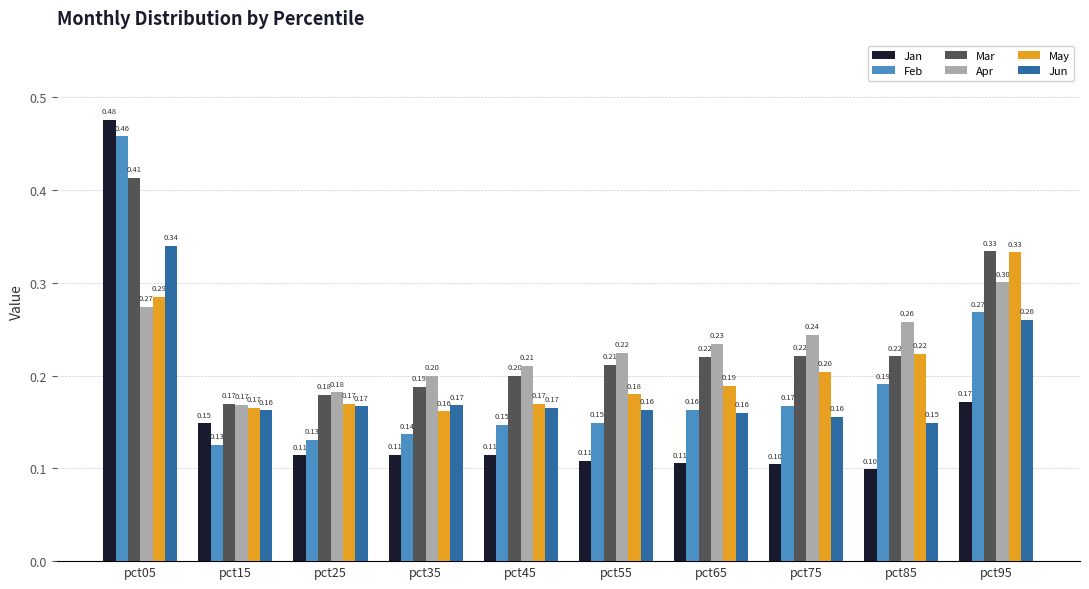

Which label corresponds to the largest value in the chart?

pct05